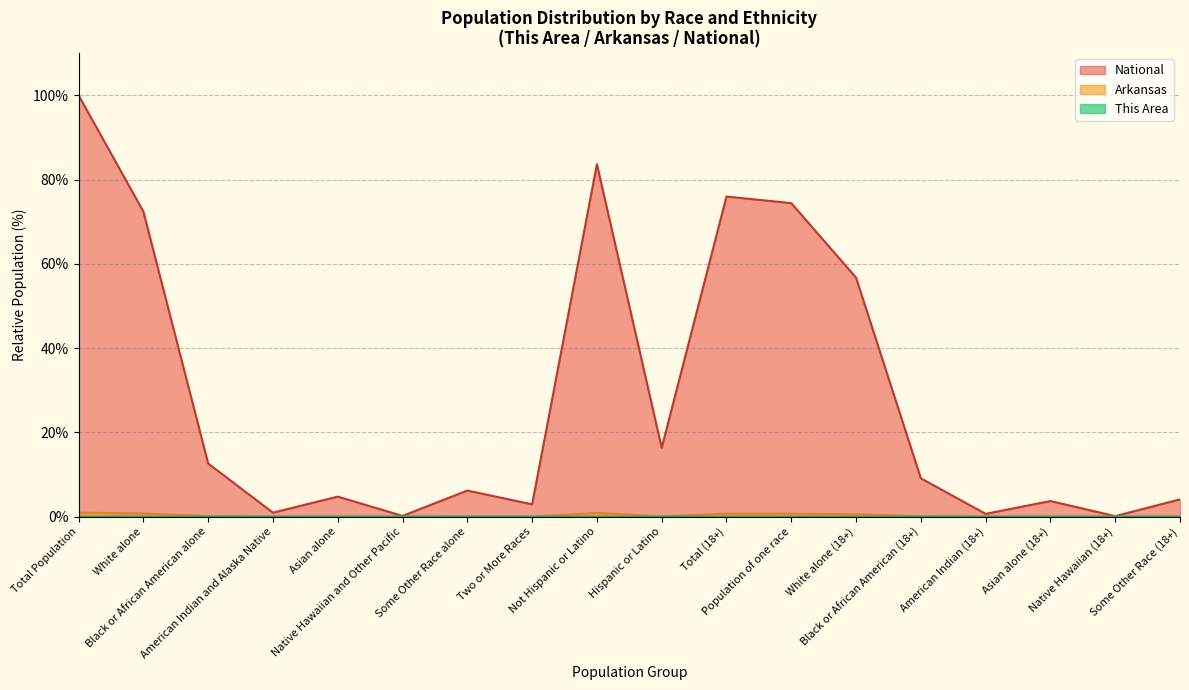

At which category does National reach its first local valley?

American Indian and Alaska Native